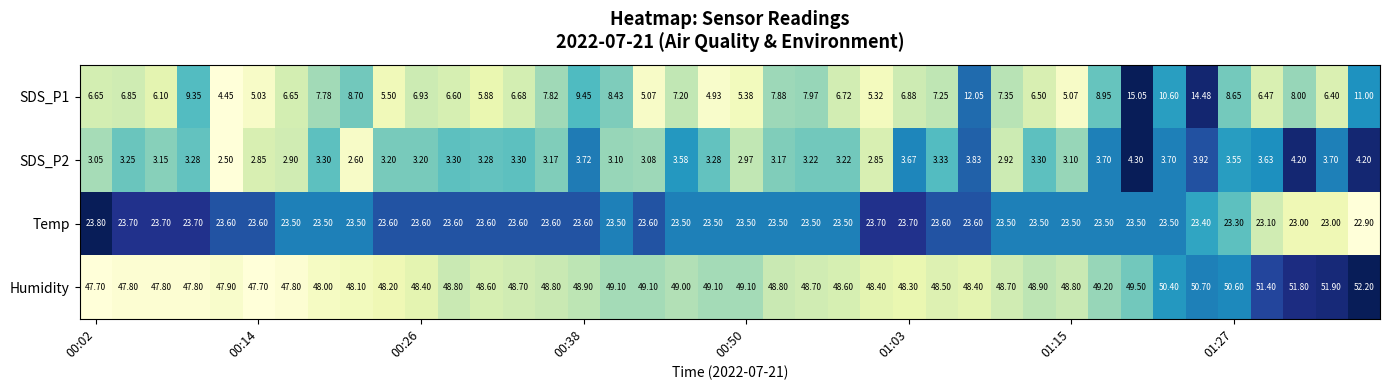

Count the number of data series in this chart.

4